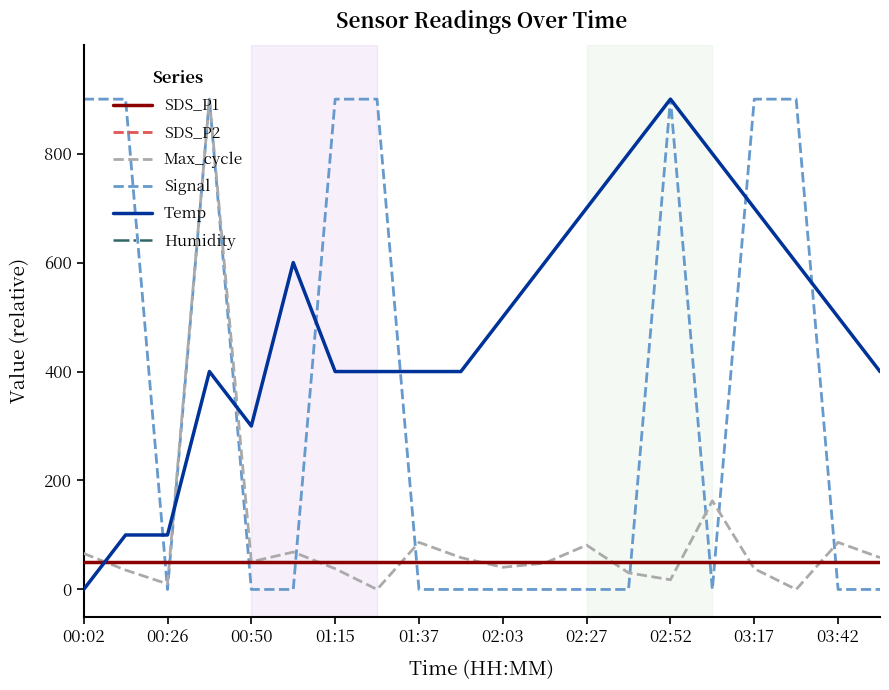

What is the maximum value shown in the chart?

900.0